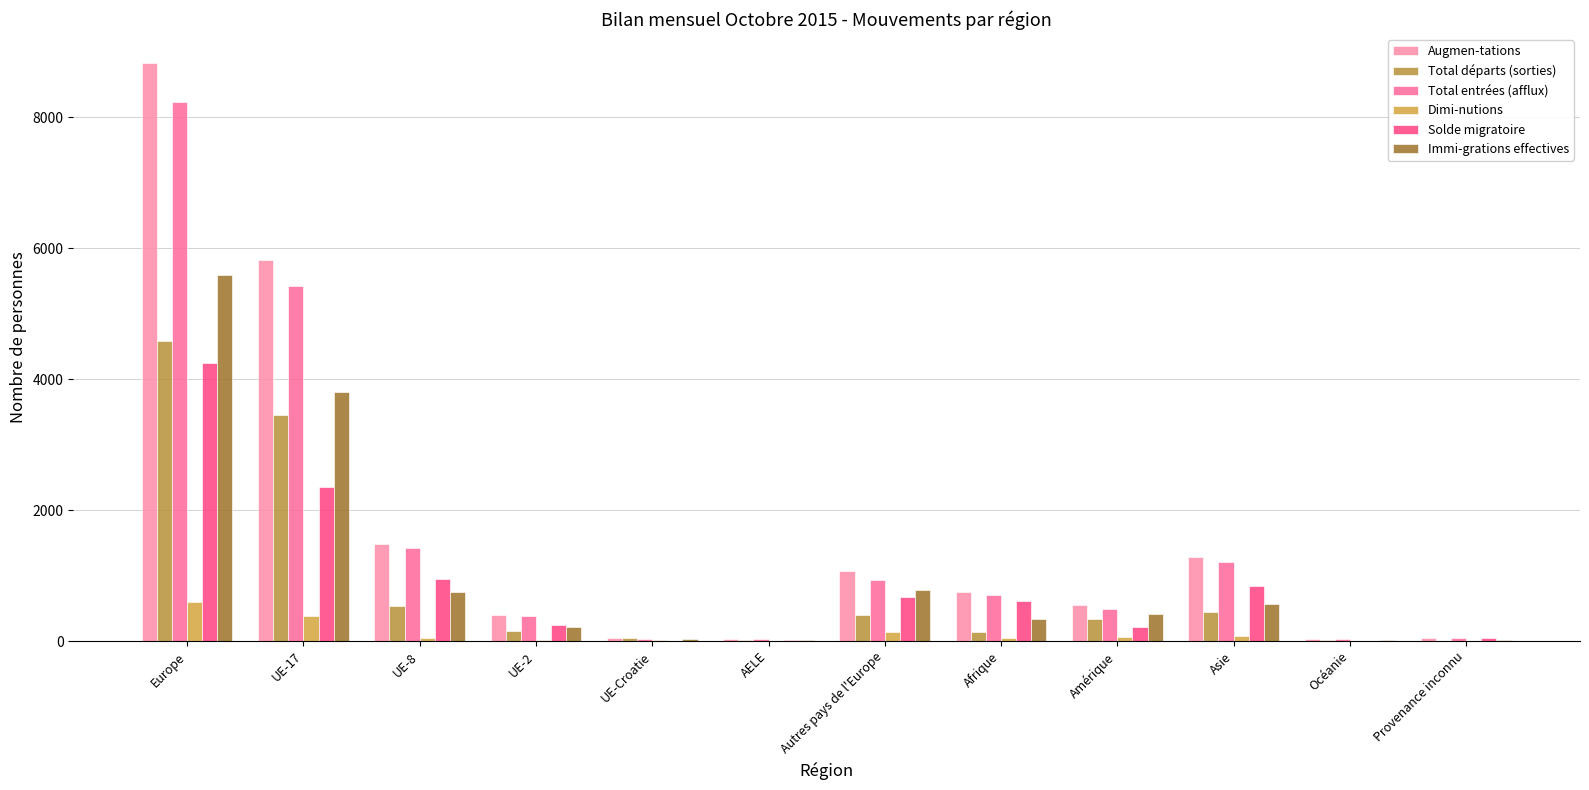

What value does the Total départs (sorties) series have at UE-8, to the nearest 10?

530